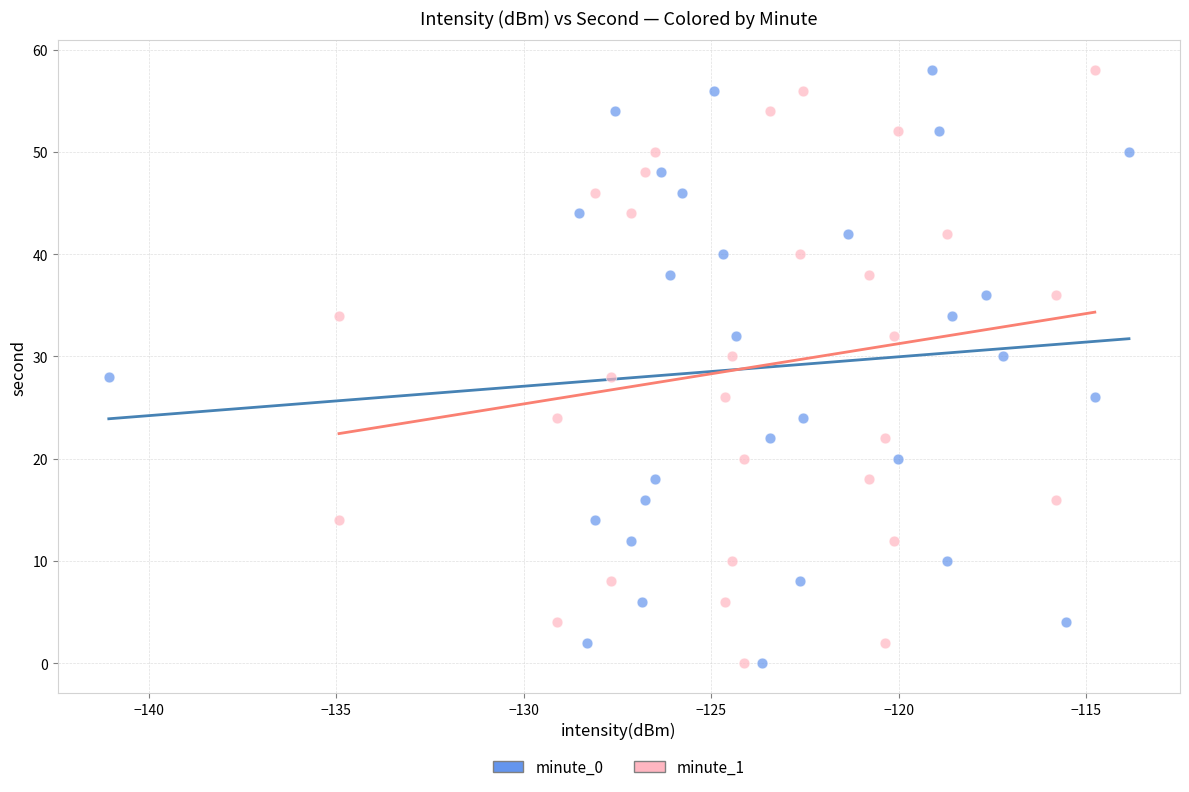

What are all the series names shown in the legend?

minute_0, minute_1